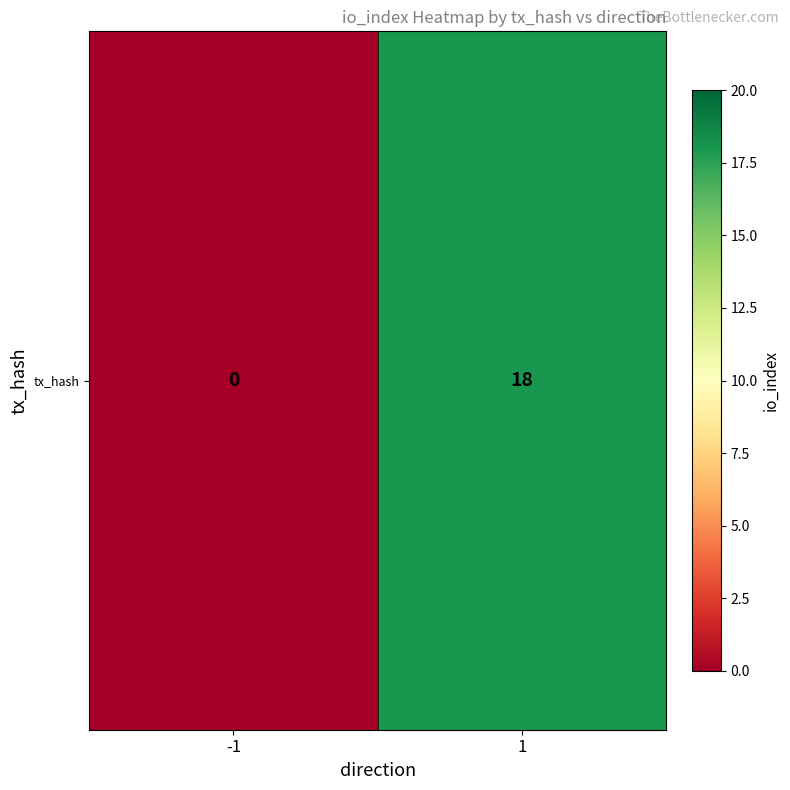

What is the change in value from -1 to 1?

+18